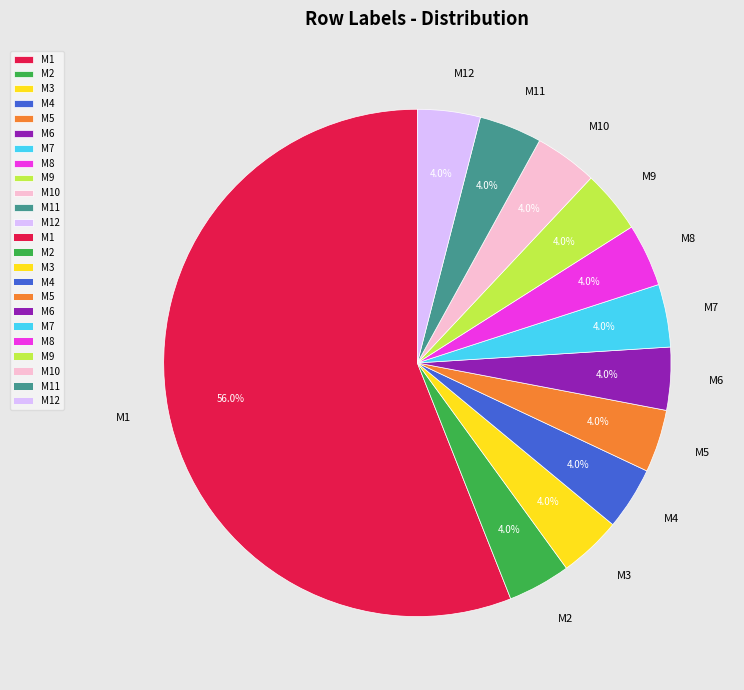

What is the largest slice in the pie chart?

M1